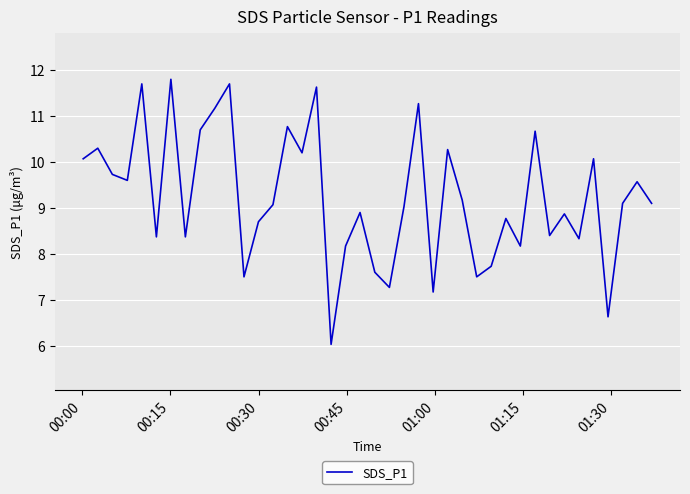

What is the maximum value shown in the chart?

11.8